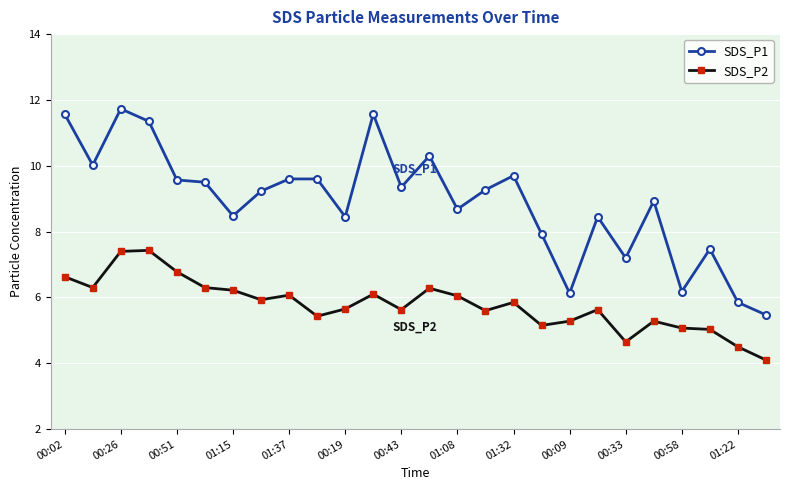

What is the value of the SDS_P1 point at the 24th from the left?

7.5